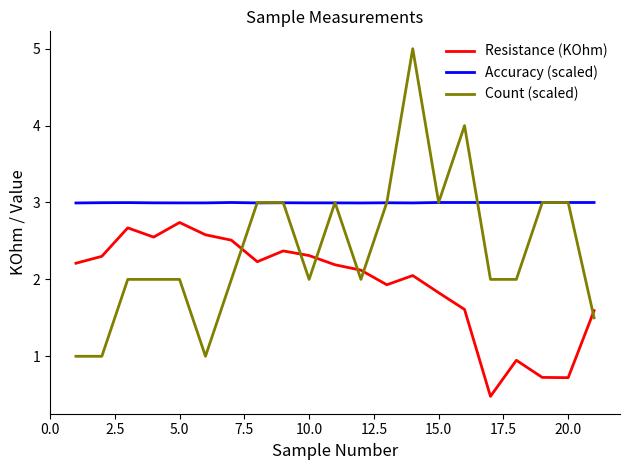

Is it true that Accuracy (scaled) equals 4.3 at 14?

False